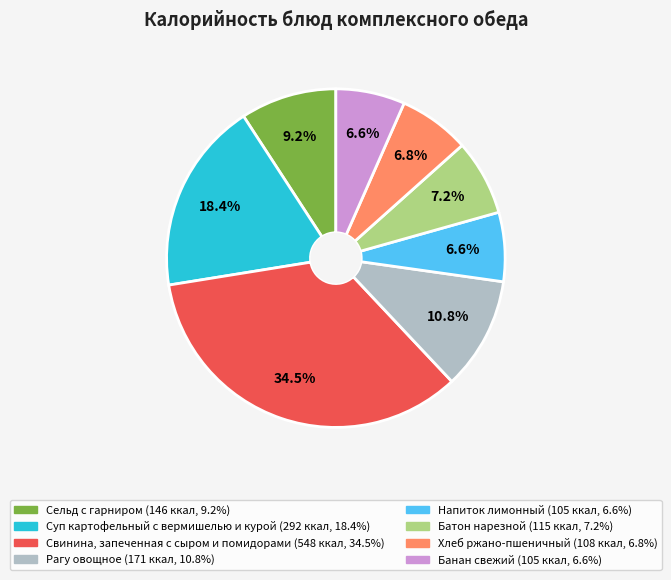

Which category has the biggest portion of the pie?

Свинина, запеченная с сыром и помидорами